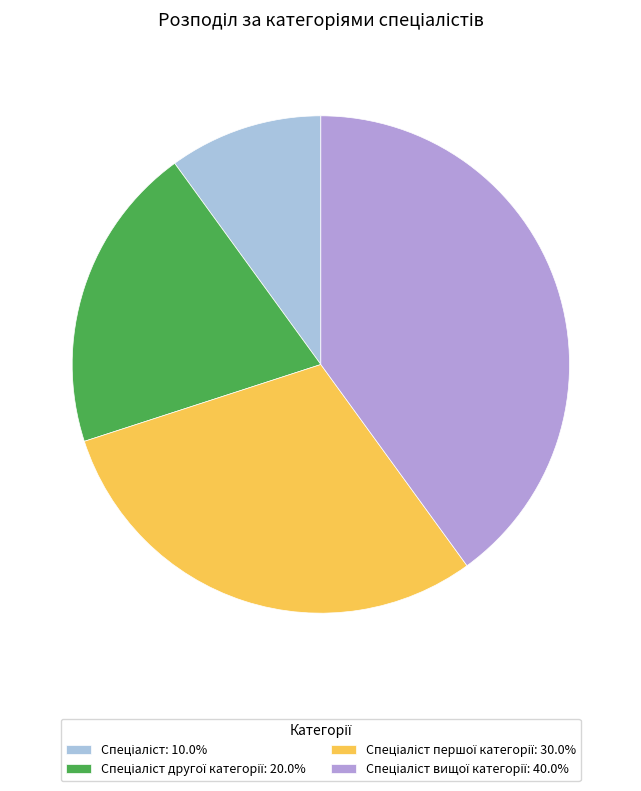

Is there a majority slice in this chart?

No